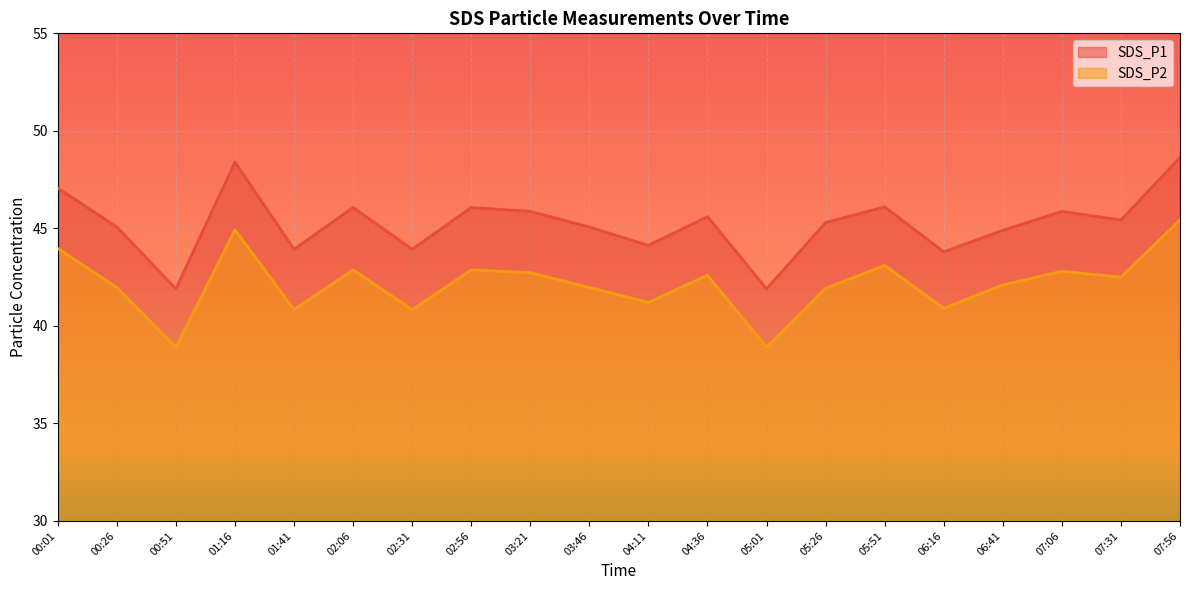

What is the maximum value for SDS_P1?

48.6